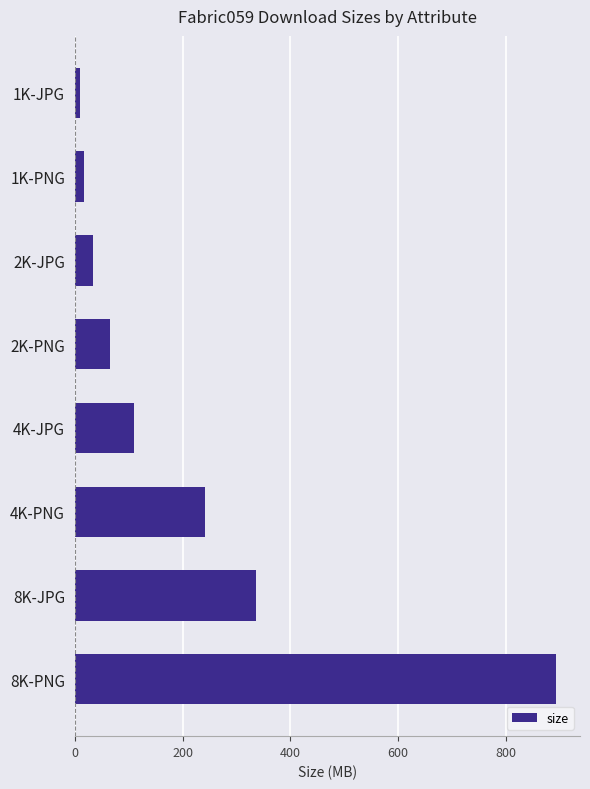

What is the sum of all values?

1708.3